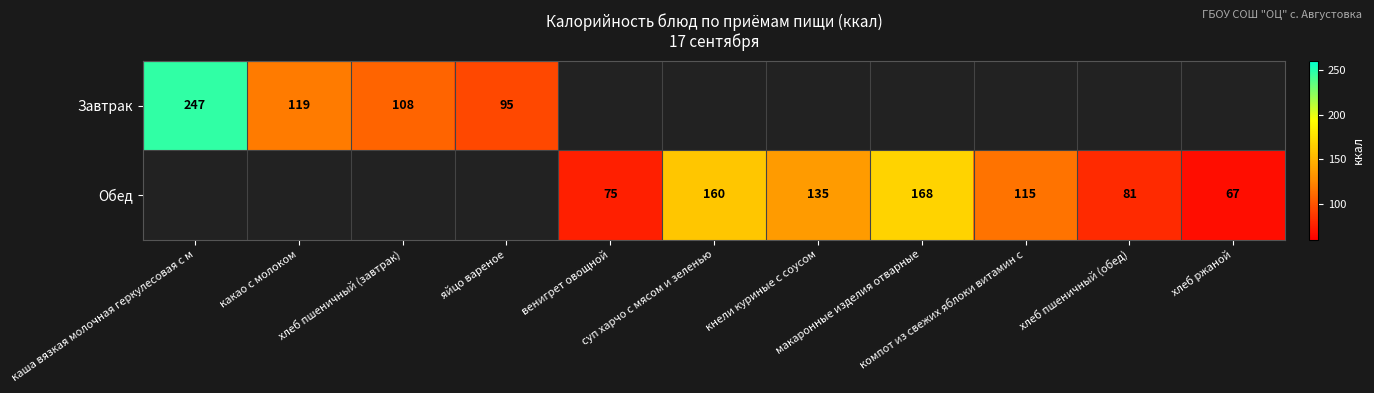

Which series changed the most between суп харчо с мясом и зеленью and кнели куриные с соусом?

Обед